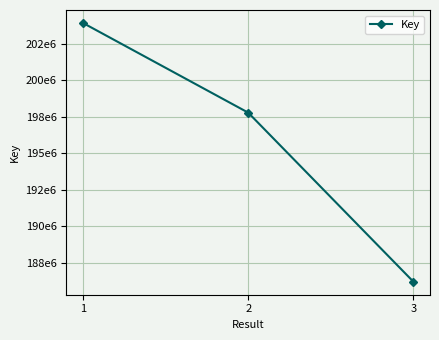

Is this an area chart (filled region under the line)?

No